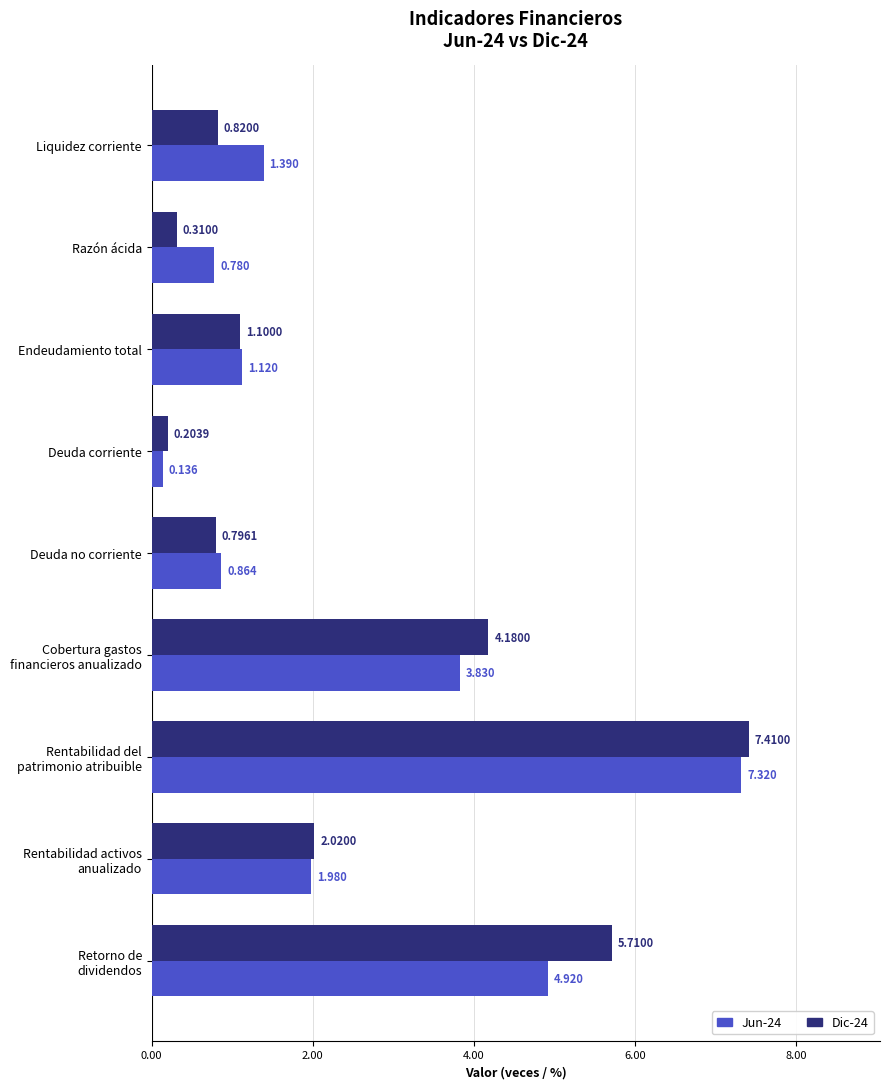

What is the average value of the Jun-24 series?

2.5